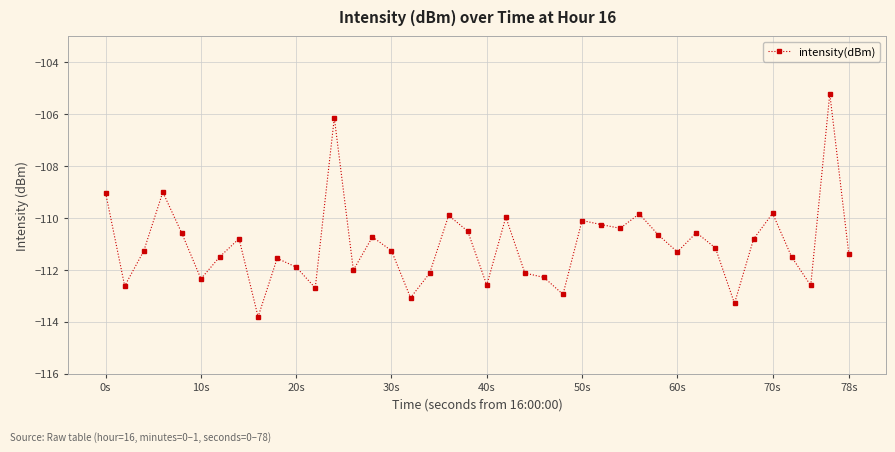

How many distinct data groups are displayed?

1